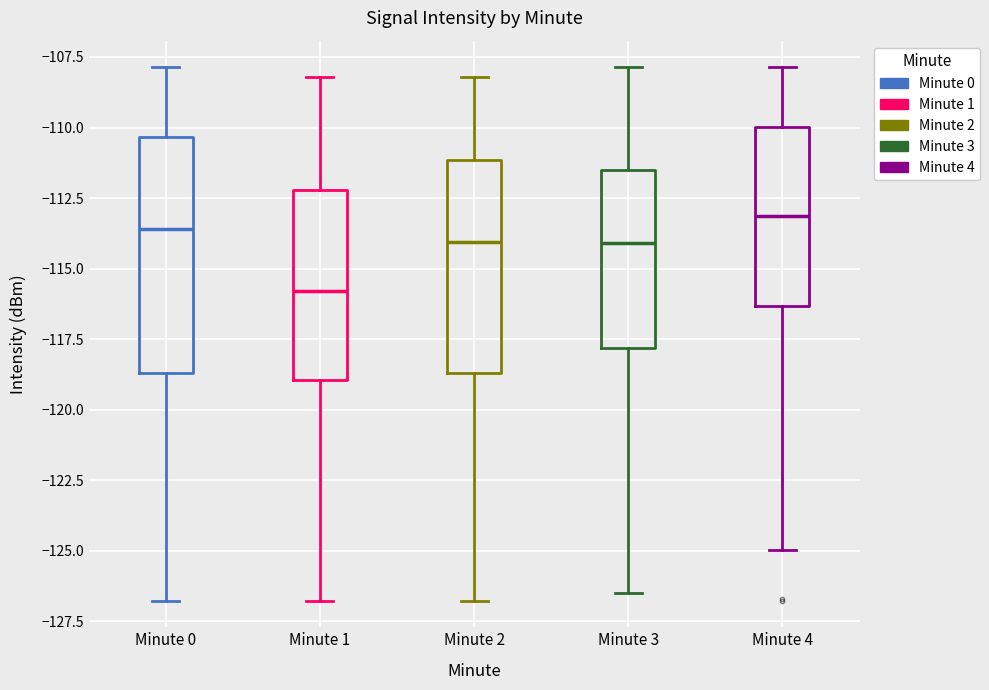

Reading left to right, transcribe this box plot: for each box, give where its median line is, the range the box spans, and where its two whiskers end, as read against the y-axis. The values are not printed on the chart, so give them approximately, as read against the axis.

Minute 0: median -113.5, box -118.5 to -110.5, whiskers -127.0 to -108.0
Minute 1: median -116.0, box -119.0 to -112.0, whiskers -127.0 to -108.0
Minute 2: median -114.0, box -118.5 to -111.0, whiskers -127.0 to -108.0
Minute 3: median -114.0, box -118.0 to -111.5, whiskers -126.5 to -108.0
Minute 4: median -113.0, box -116.5 to -110.0, whiskers -125.0 to -108.0